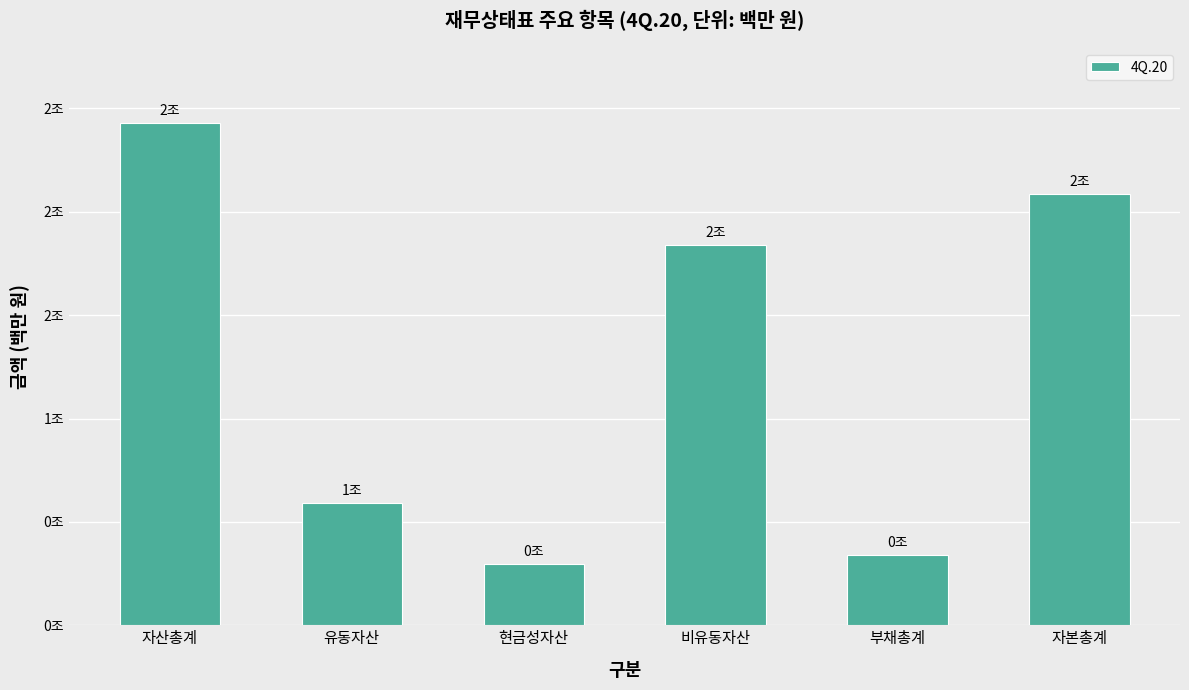

What is the label of the 6th bar from the right?

자산총계